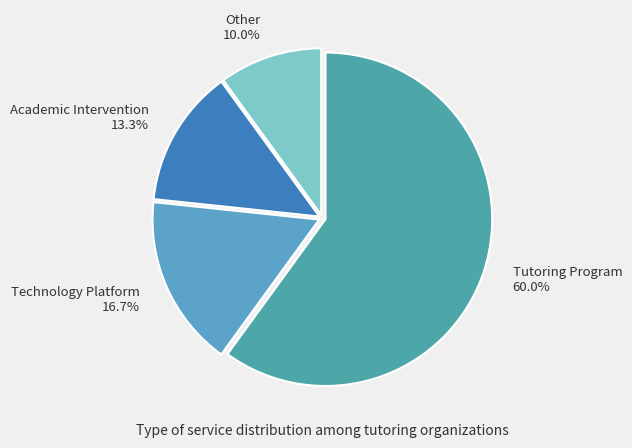

Does Academic Intervention account for over 50% of the chart?

No